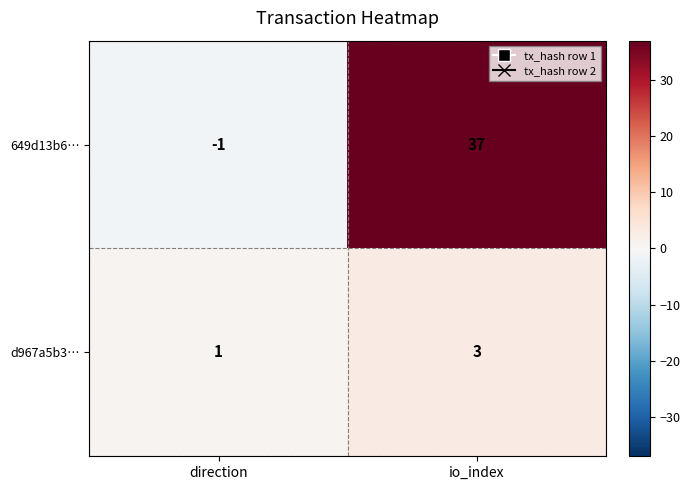

The value of d967a5b3… at direction is 1. True or false?

True